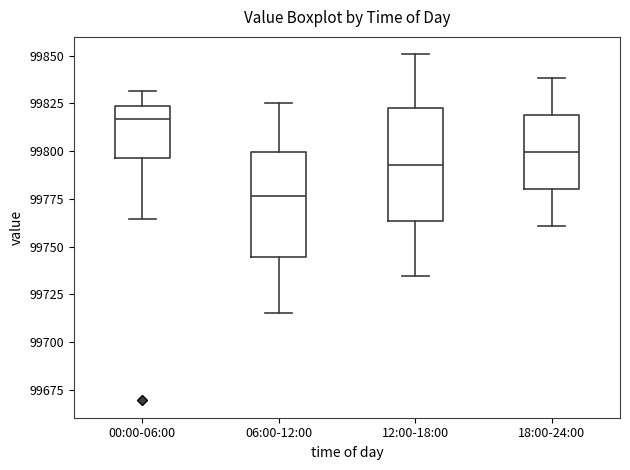

Reading left to right, read every box against the y-axis: the position of its median line, the range the box covers, and the ends of its whiskers. The values are not printed on the chart, so give them approximately, as read against the axis.

00:00-06:00: median 99815, box 99795 to 99825, whiskers 99765 to 99830
06:00-12:00: median 99775, box 99745 to 99800, whiskers 99715 to 99825
12:00-18:00: median 99795, box 99765 to 99825, whiskers 99735 to 99850
18:00-24:00: median 99800, box 99780 to 99820, whiskers 99760 to 99840